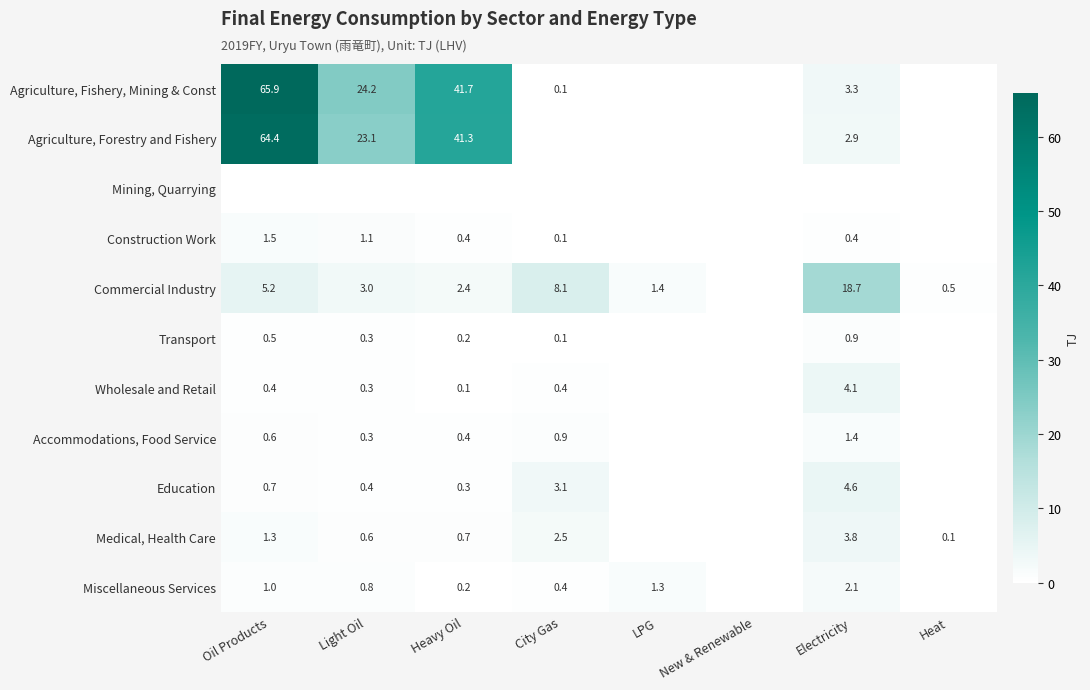

What is the difference between the Miscellaneous Services values at Heavy Oil and Oil Products?

0.8